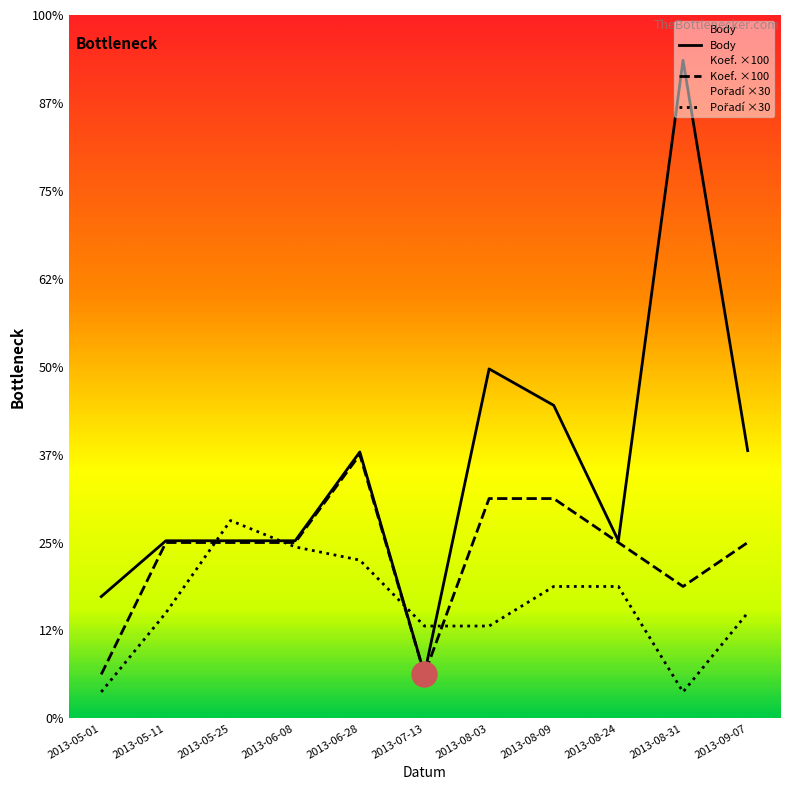

At how many categories does at least one series exceed 235?

10